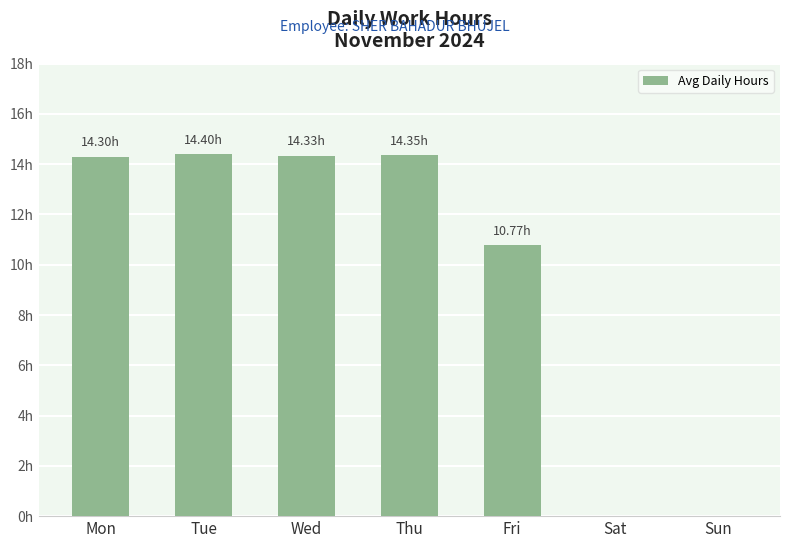

What is the maximum value shown in the chart?

14.4